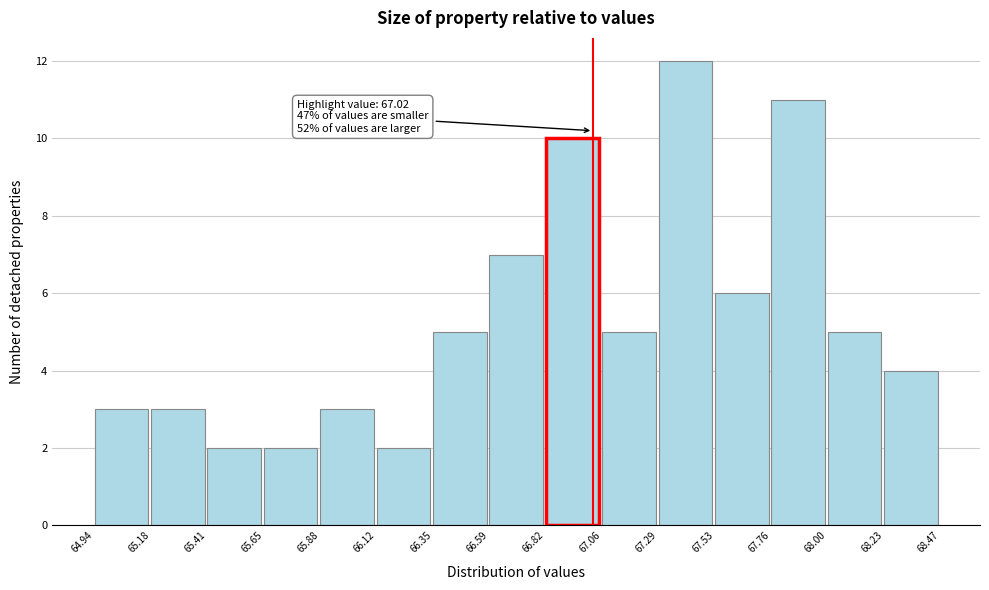

Over which range of the x-axis is the bar tallest?

67.29 to 67.53